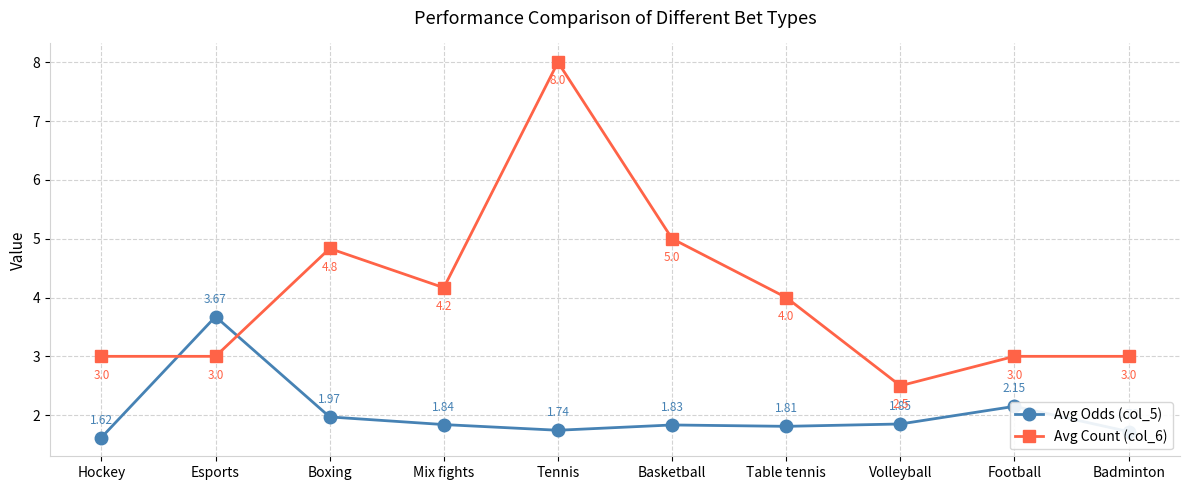

True or false: Avg Count (col_6) and Avg Odds (col_5) cross at least once.

True